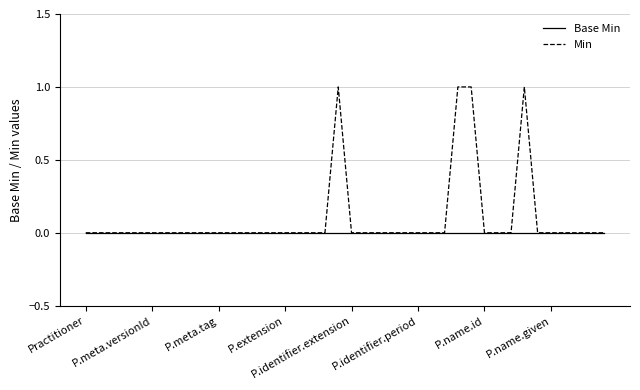

Which series has the largest total across all categories?

Min